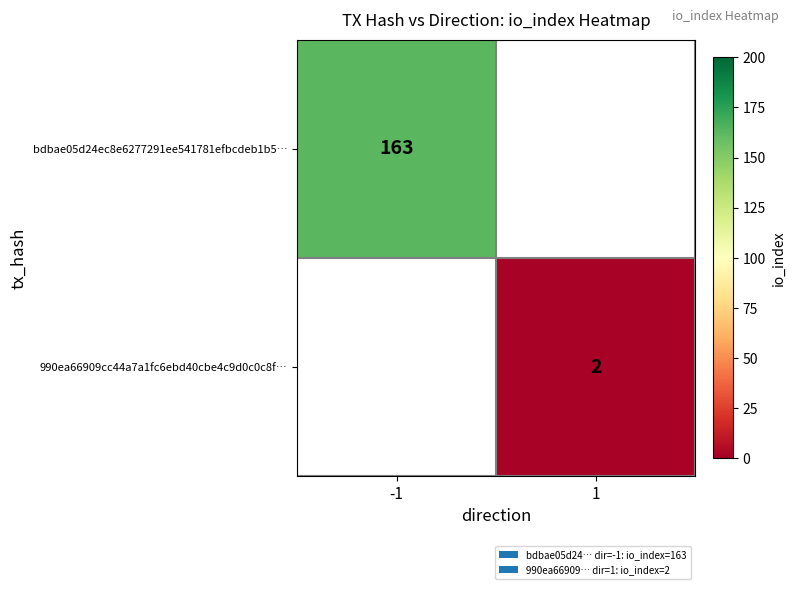

The bdbae05d24ec8e6277291ee541781efbcdeb1b5… series shows 57 at -1. True or false?

False